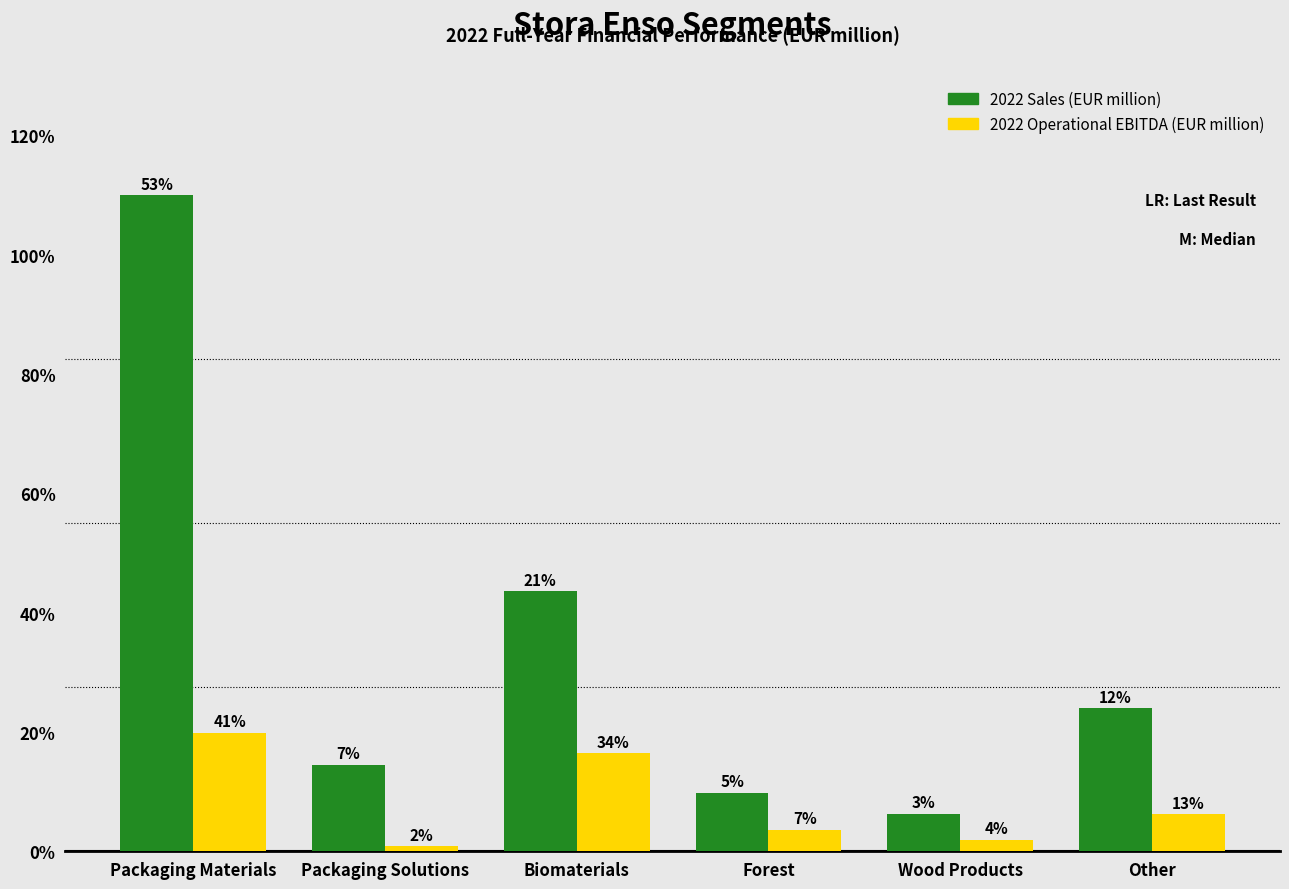

What are all the series names shown in the legend?

2022 Sales (EUR million), 2022 Operational EBITDA (EUR million)